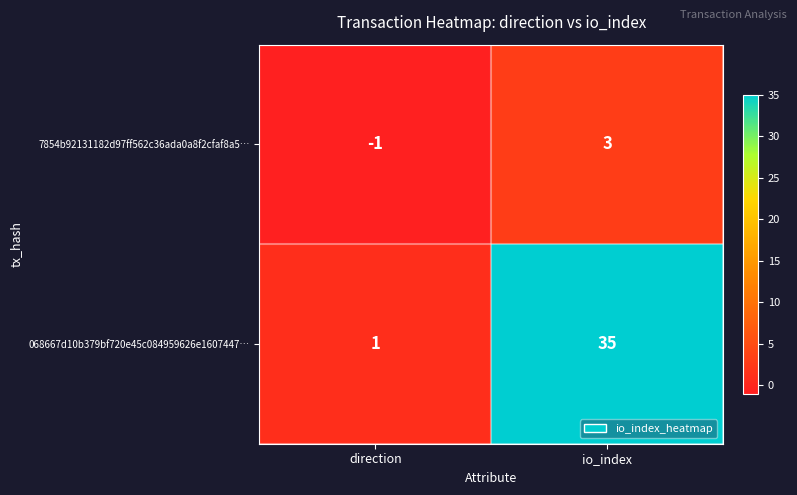

Rank the series at direction from highest to lowest value.

068667d10b379bf720e45c084959626e1607447…, 7854b92131182d97ff562c36ada0a8f2cfaf8a5…